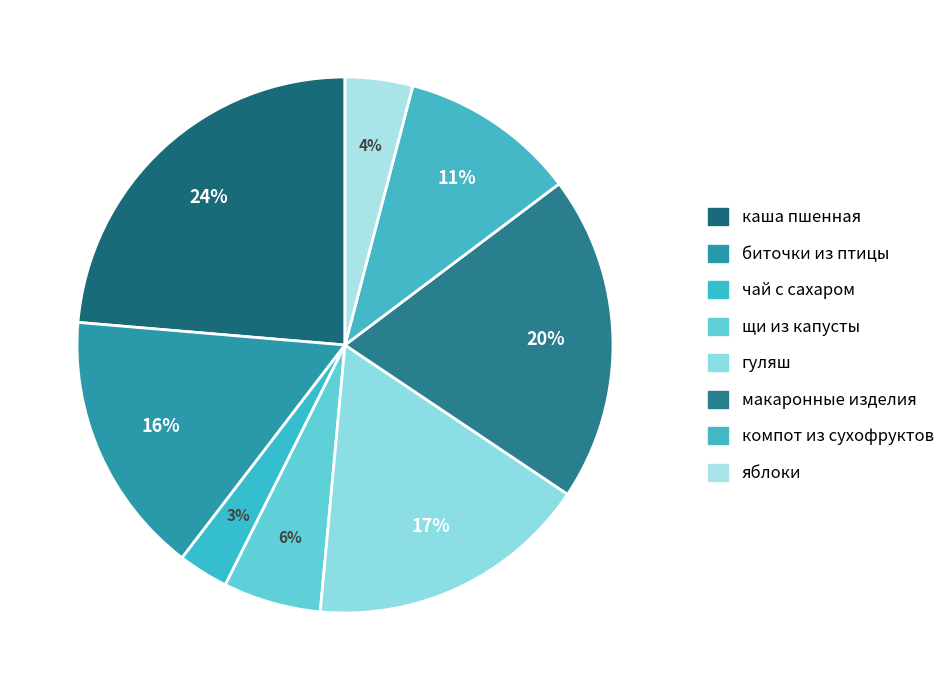

How many slices are in this pie chart?

8